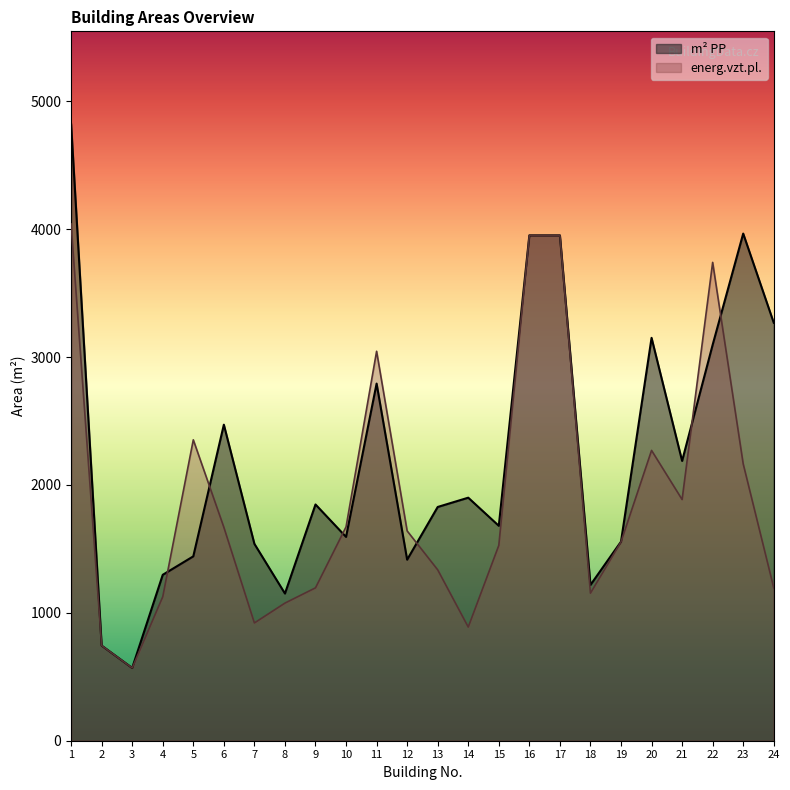

At which label does m² PP first exceed 1847?

1